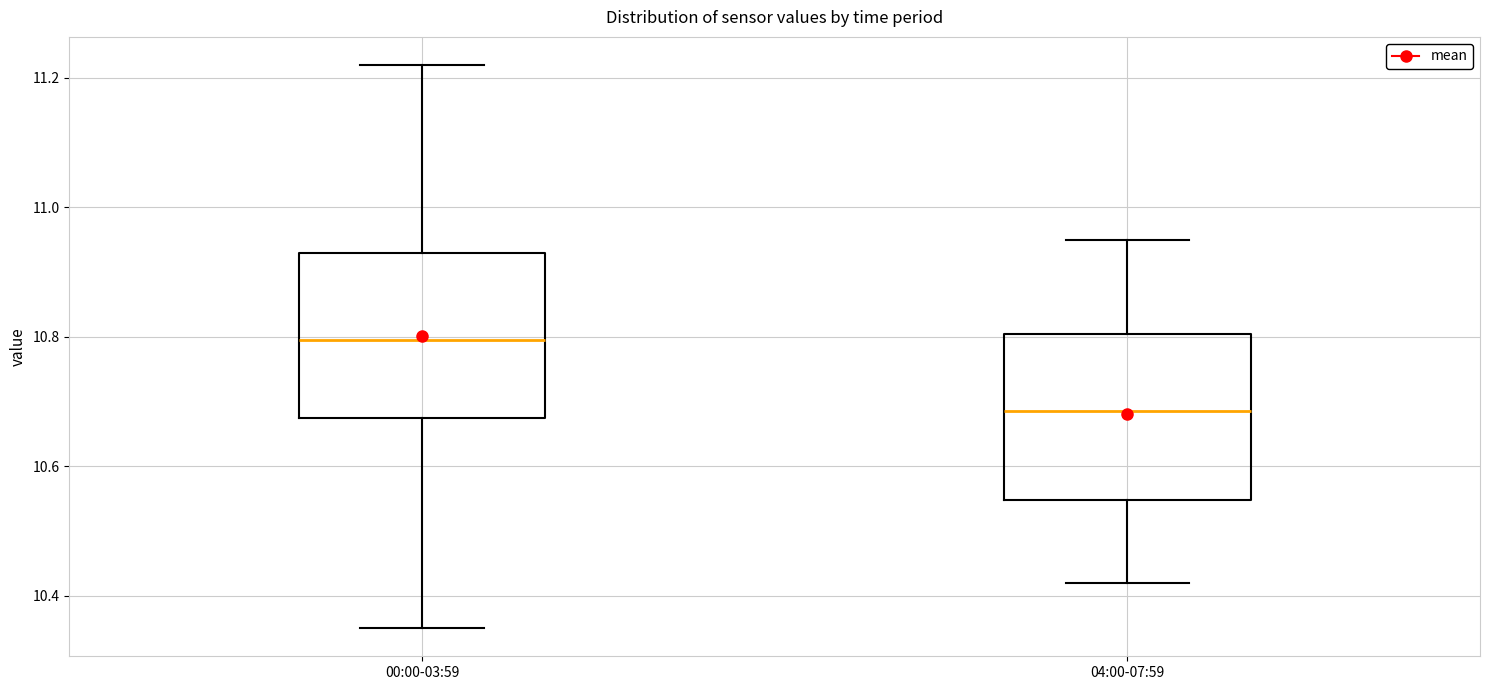

Where does the upper whisker of the box for 04:00-07:59 end on the y-axis? The values are not printed on the chart, so give them approximately, as read against the axis.

10.96